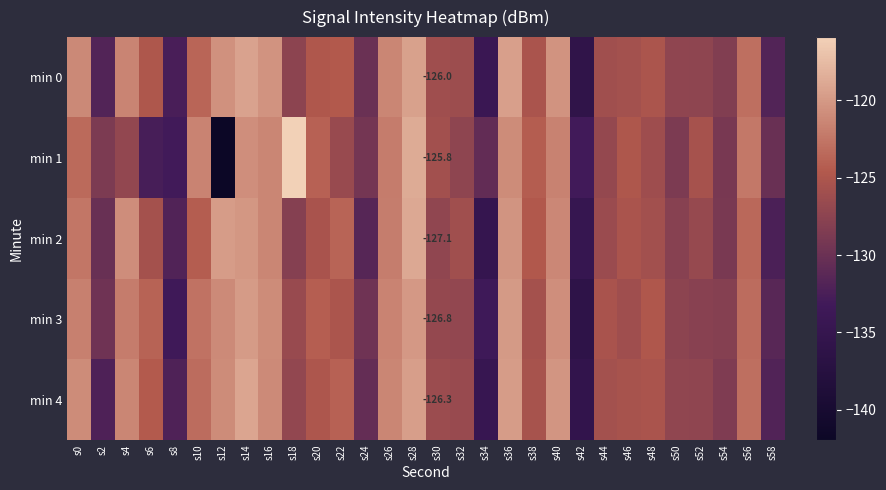

True or false: min 4 has a value of -196.4 at s32.

False